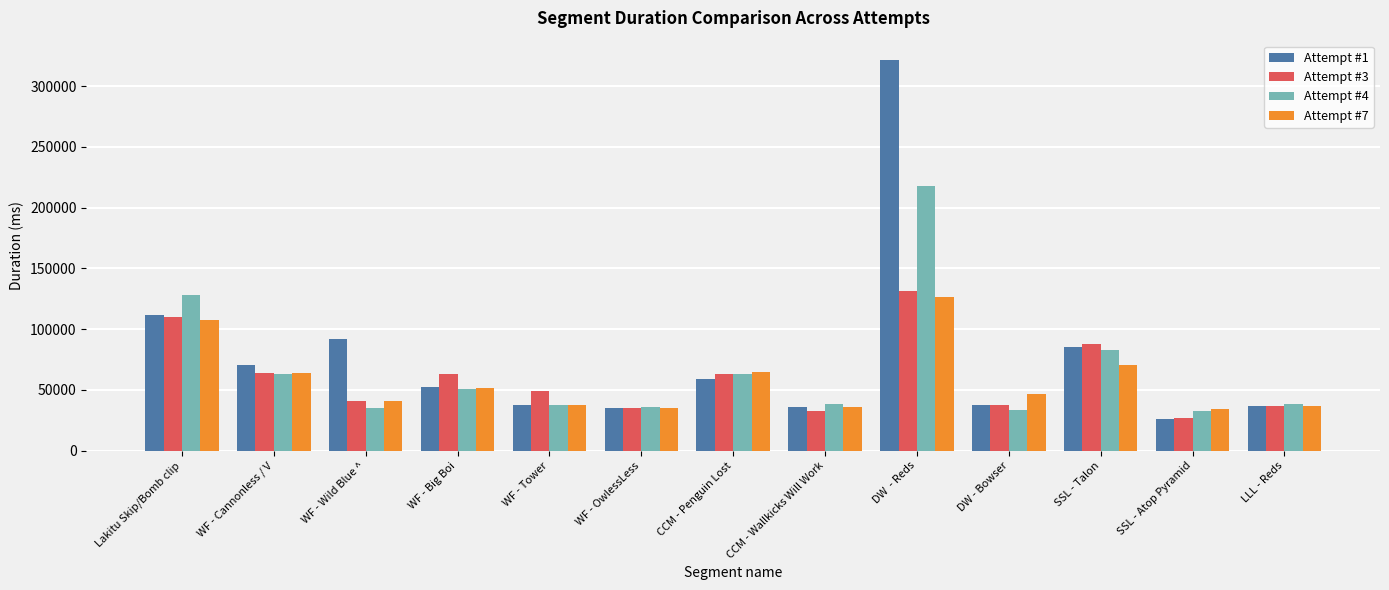

What is the total value across all series at WF - Big Boi?

218145